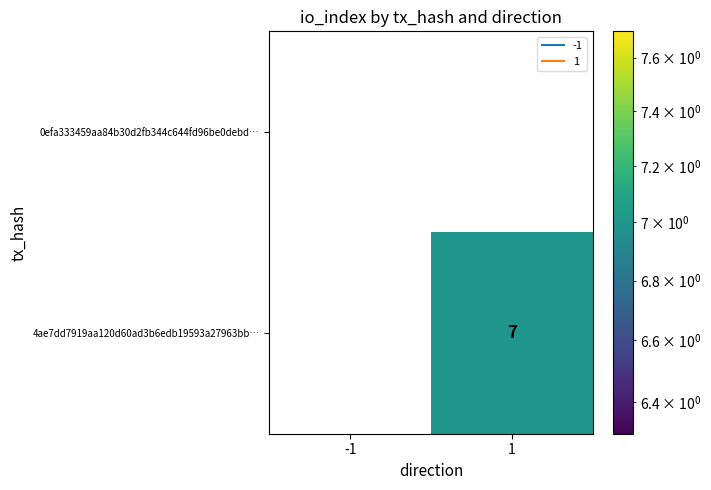

List the series in order of their peak value, highest first.

4ae7dd7919aa120d60ad3b6edb19593a27963bb…, 0efa333459aa84b30d2fb344c644fd96be0debd…